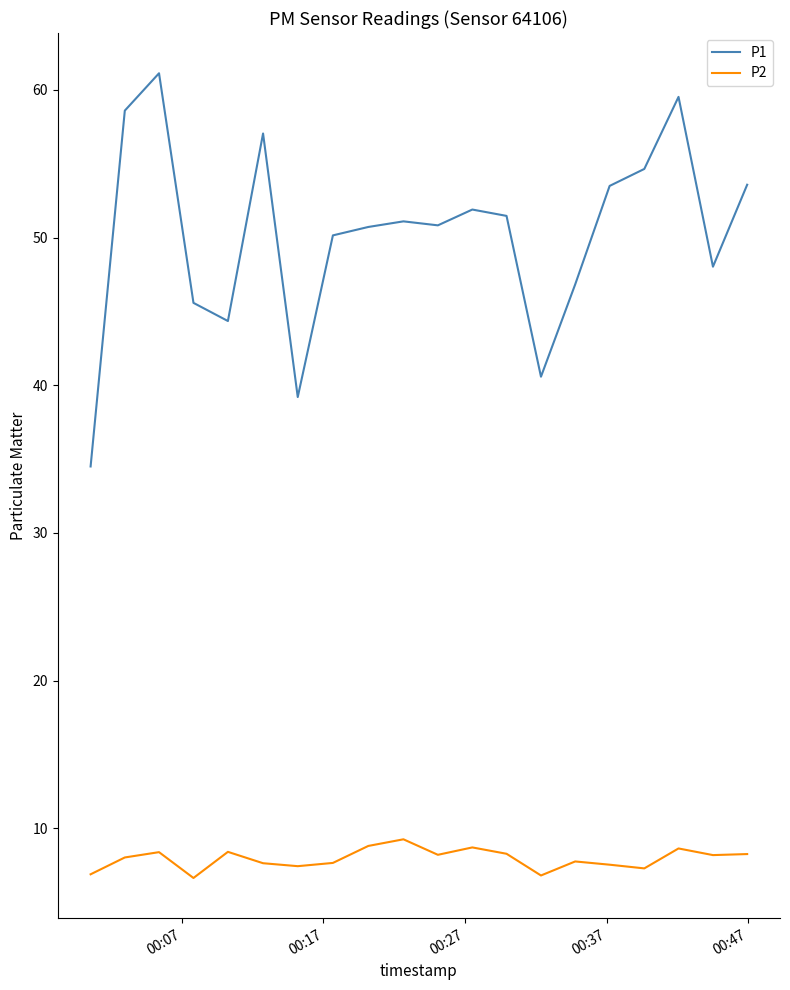

Rank the series by their average value, from highest to lowest.

P1, P2